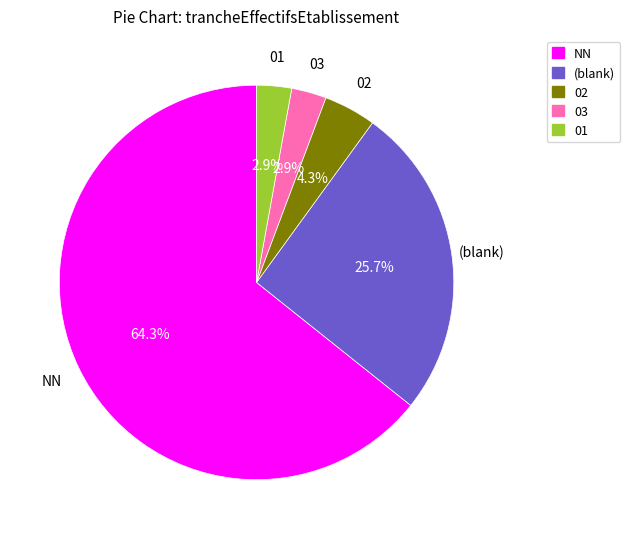

How many slices are in this pie chart?

5